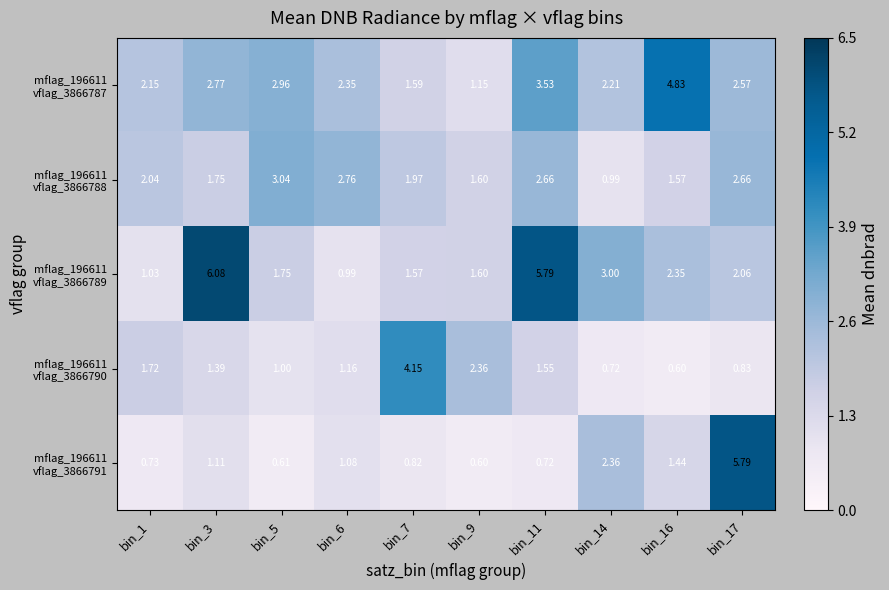

Count the number of data series in this chart.

5